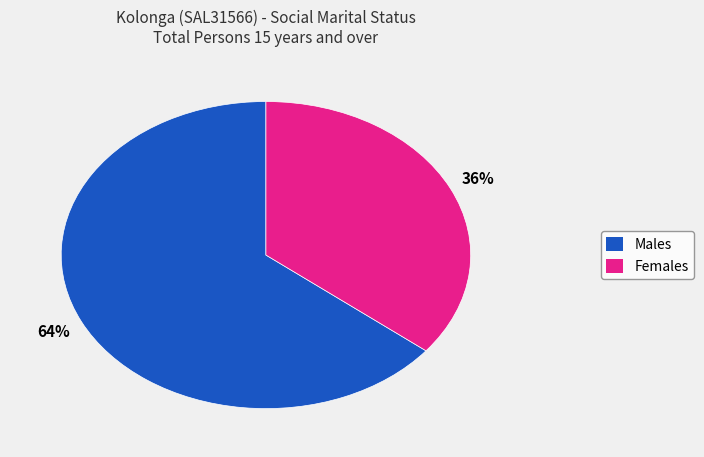

Count the number of slices in the pie.

2